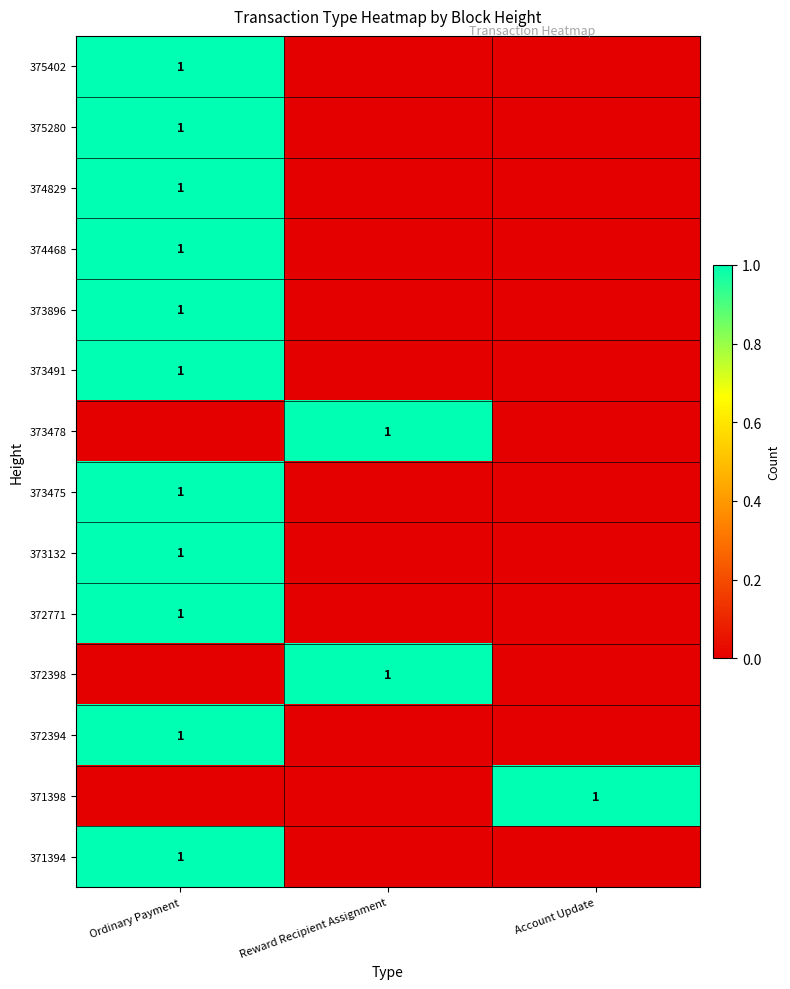

Is the value of 375280 at Reward Recipient Assignment greater than the value of 373475 at Account Update?

No